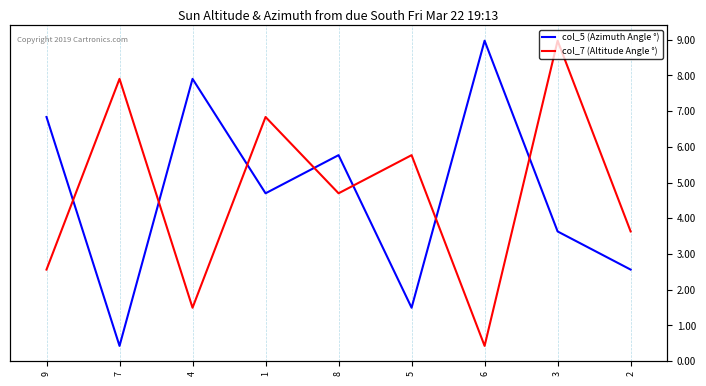

What is the average value of the col_7 (Altitude Angle °) series?

5